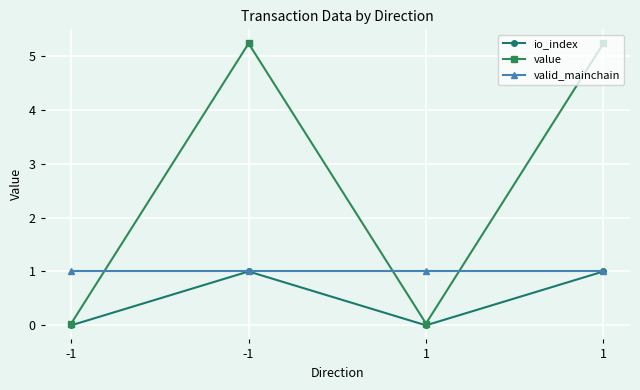

How many values in the value series exceed 5?

2